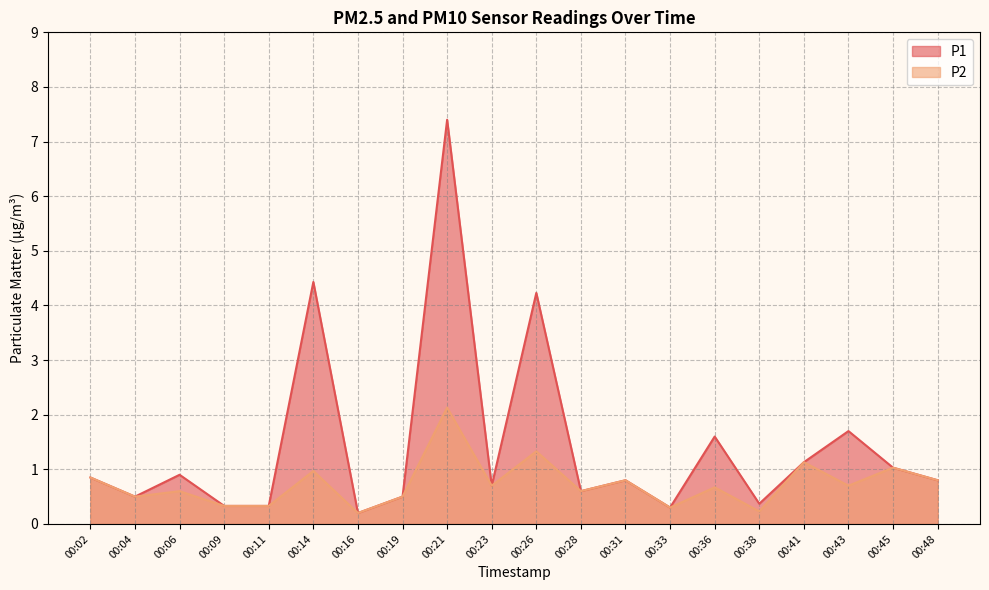

At which category does P1 reach its first local peak?

00:06